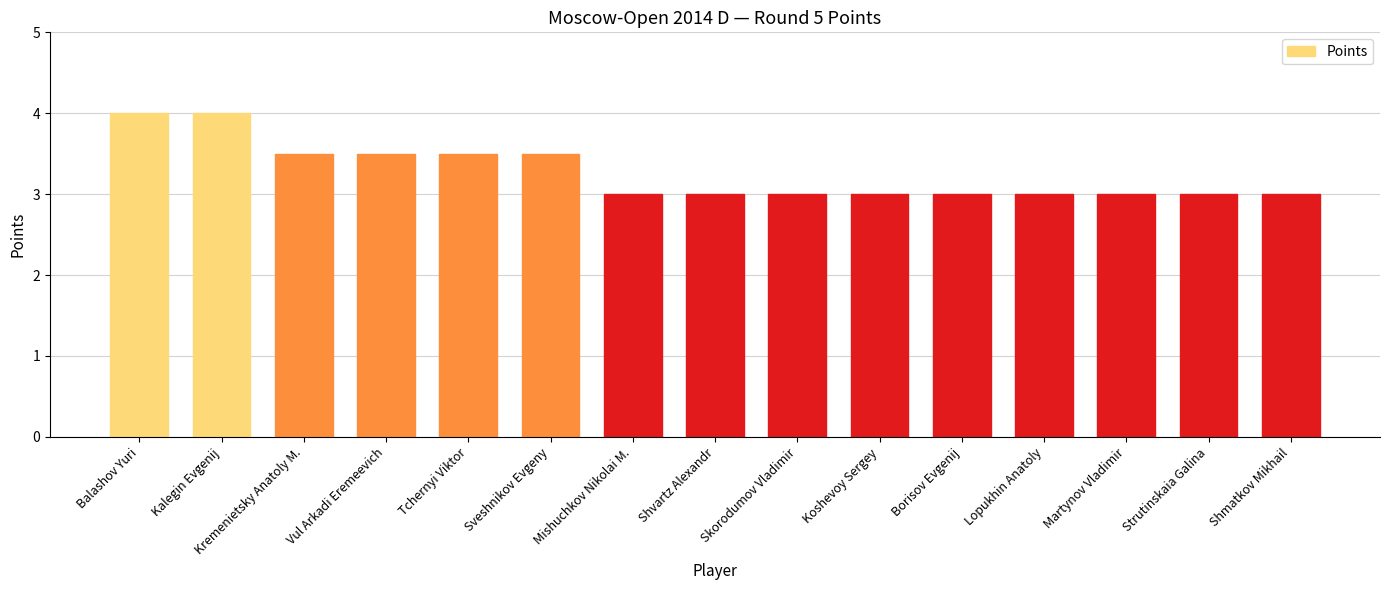

What is the difference between the maximum and minimum values?

1.0